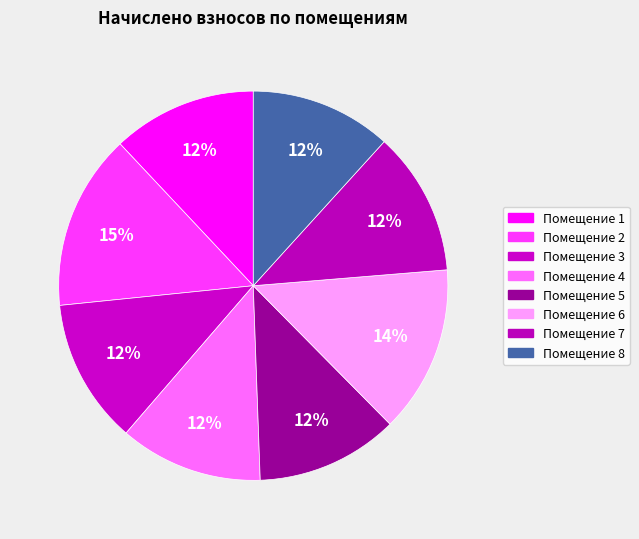

How many segments does this pie chart have?

8